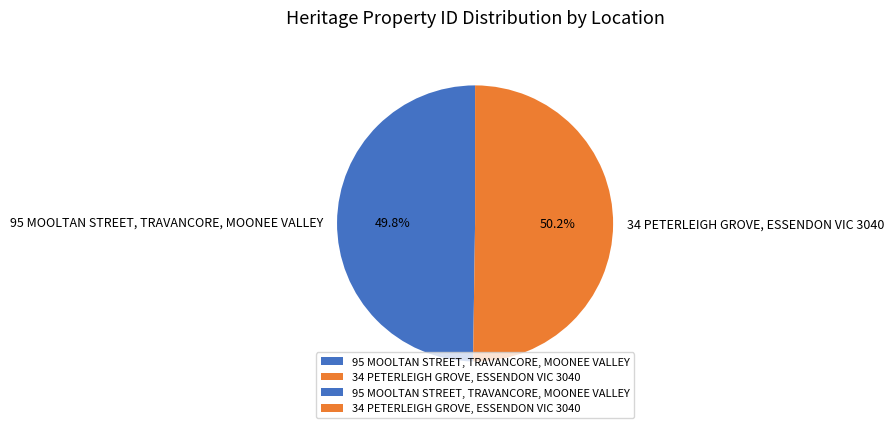

Combined, do 34 PETERLEIGH GROVE, ESSENDON VIC 3040 and 95 MOOLTAN STREET, TRAVANCORE, MOONEE VALLEY account for over 50%?

Yes